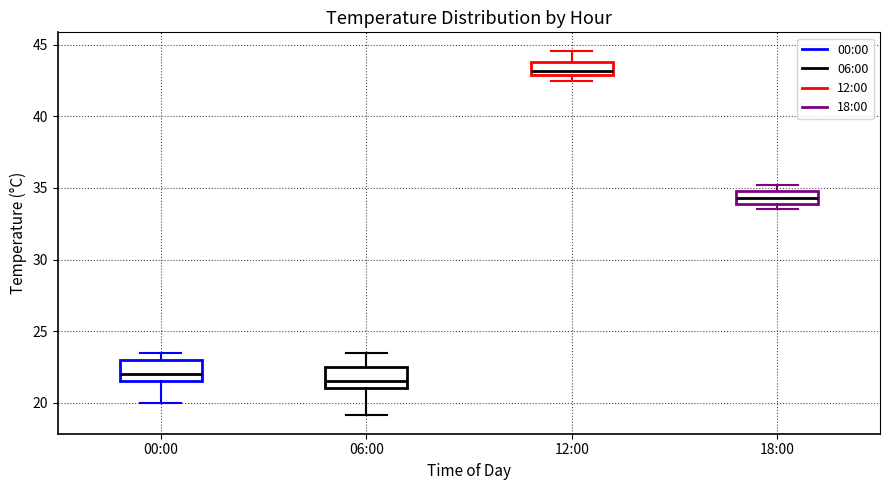

Which box's median line is the highest?

12:00